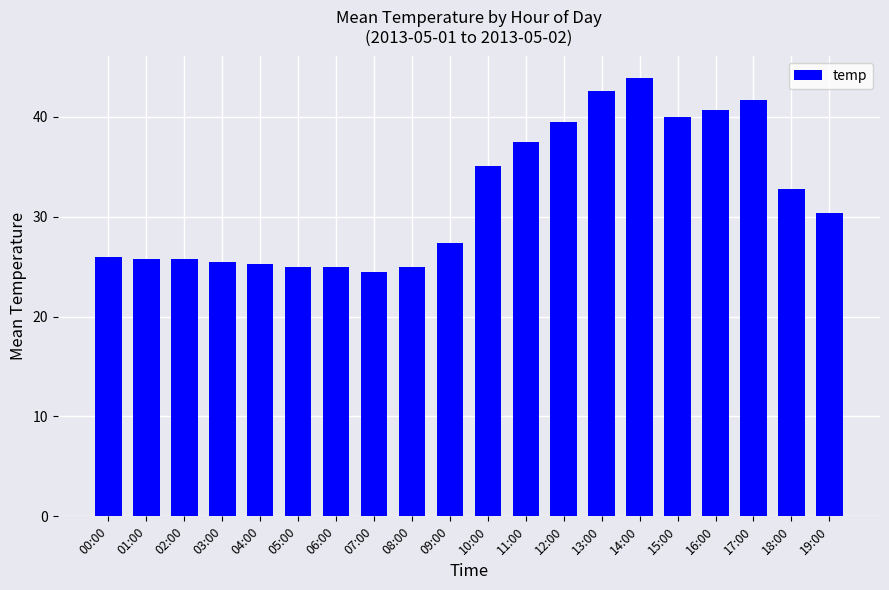

What is the sum of all values?

639.1